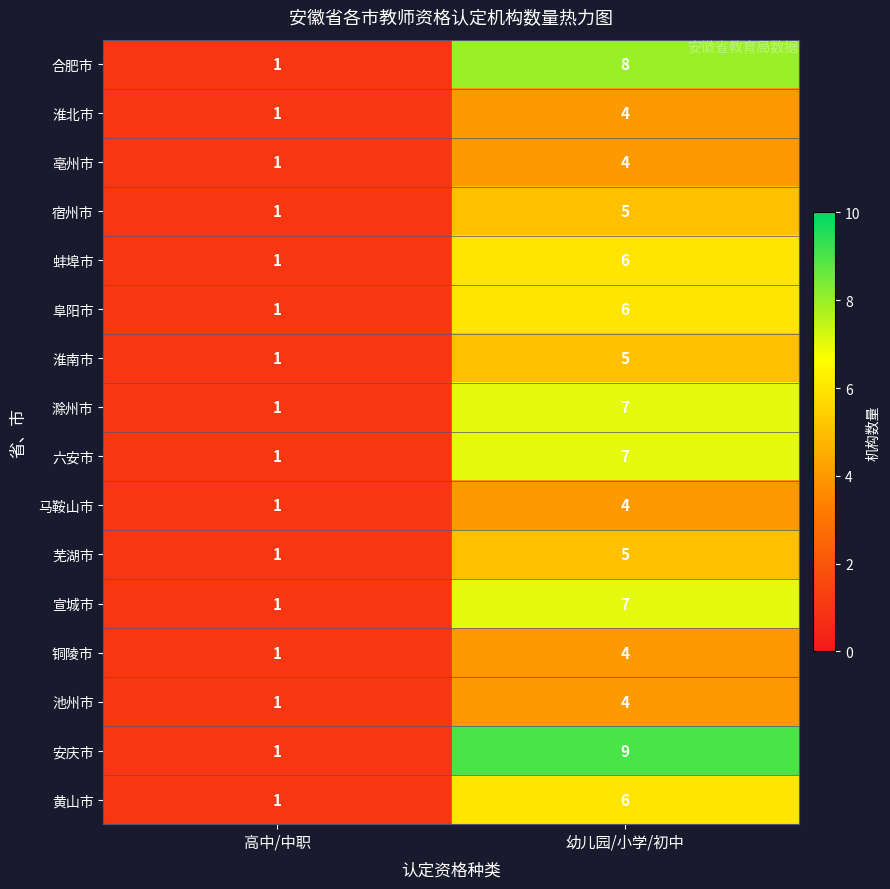

At which label is 宣城市 closest to 4?

高中/中职